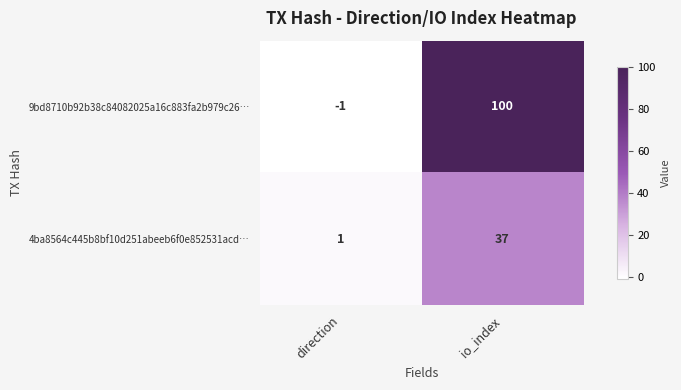

At direction, list the series in order from smallest to largest.

9bd8710b92b38c84082025a16c883fa2b979c26…, 4ba8564c445b8bf10d251abeeb6f0e852531acd…